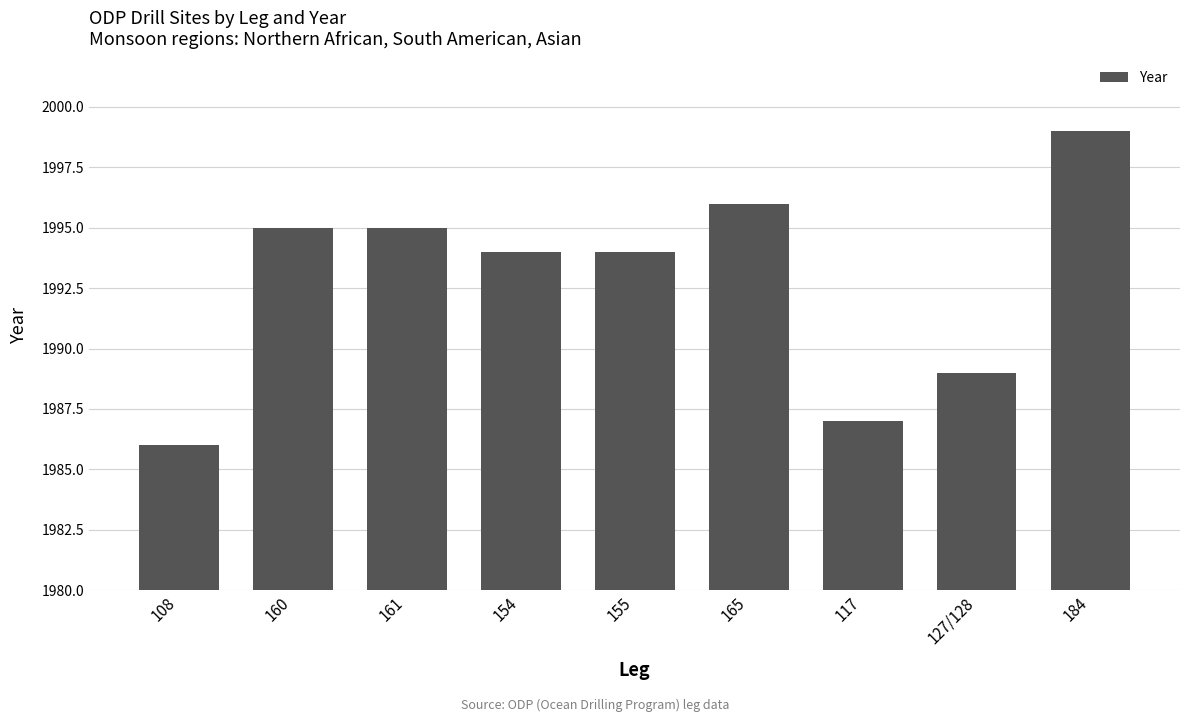

How many bars are there in total?

9